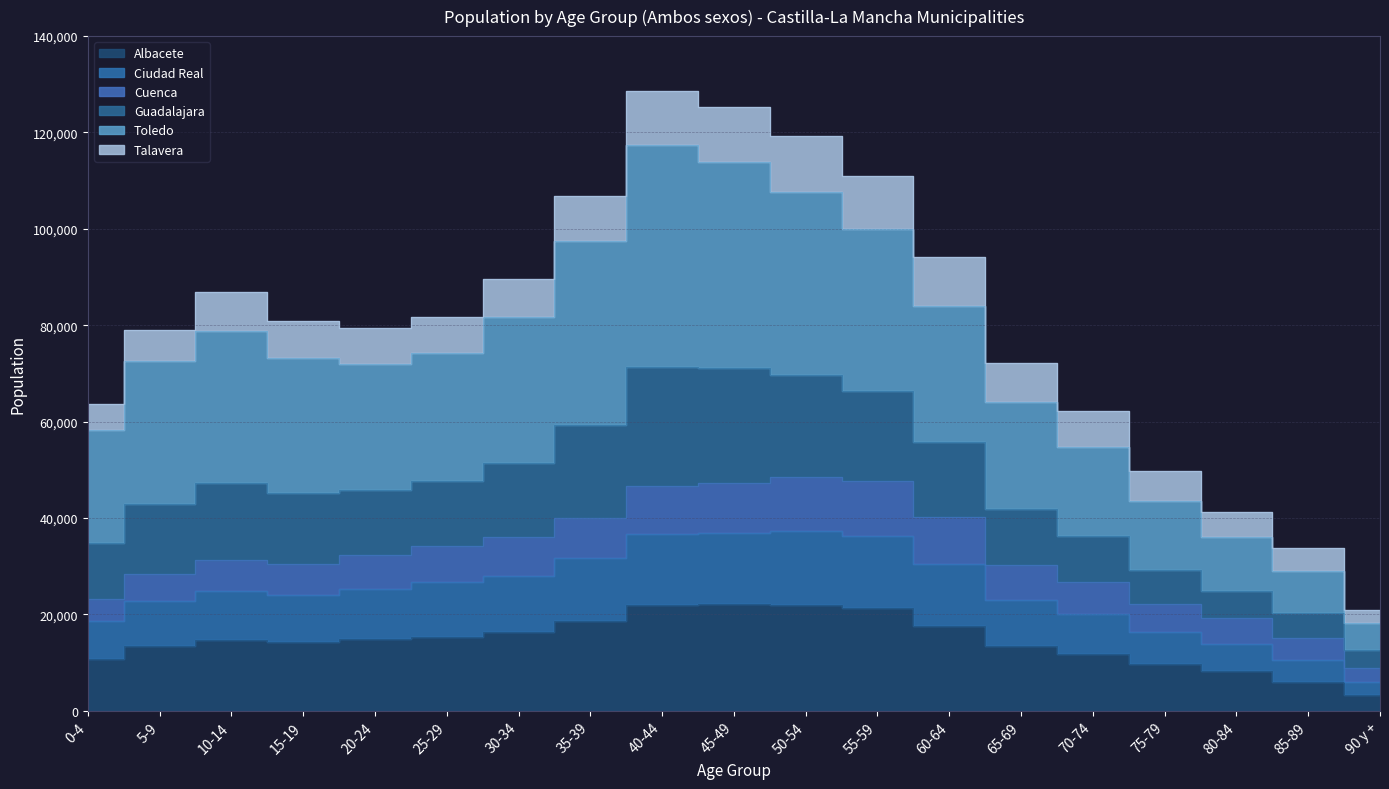

True or false: Talavera and Ciudad Real cross at least once.

False